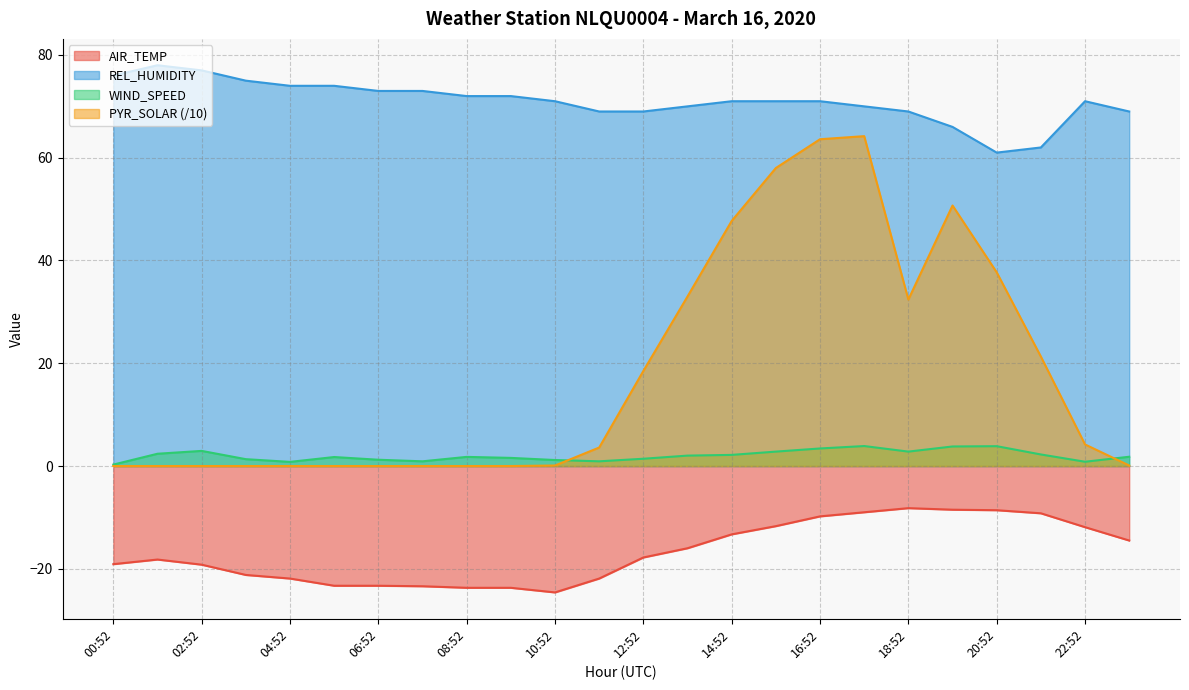

At which label does WIND_SPEED reach its peak?

17:52